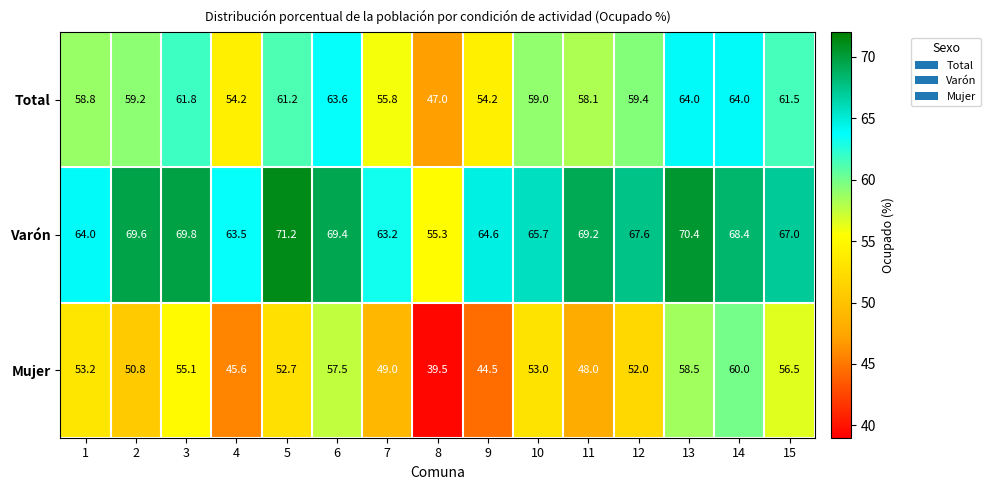

Rank the series by their average value, from highest to lowest.

Varón, Total, Mujer